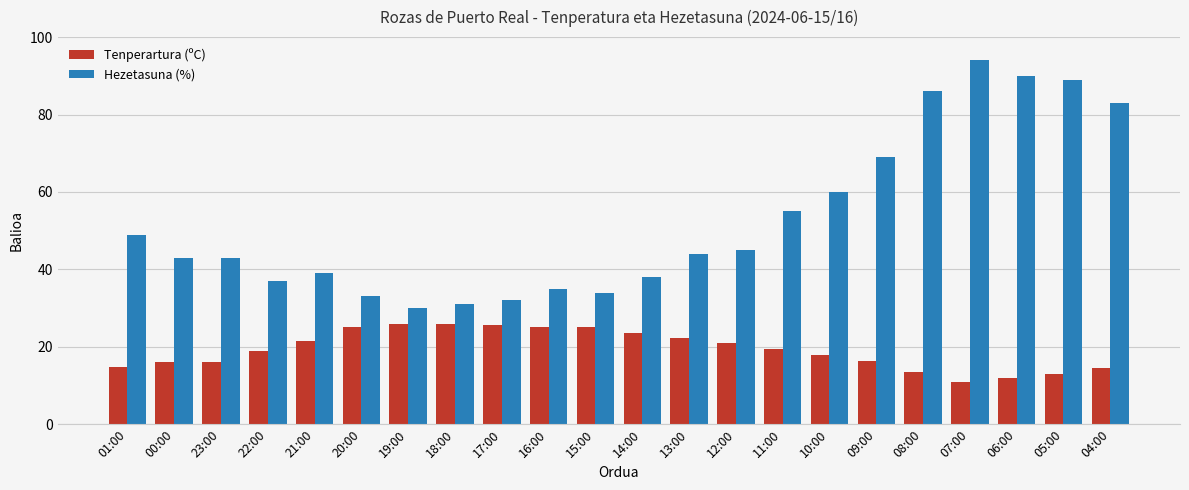

At which category does the chart reach its minimum across all series?

07:00